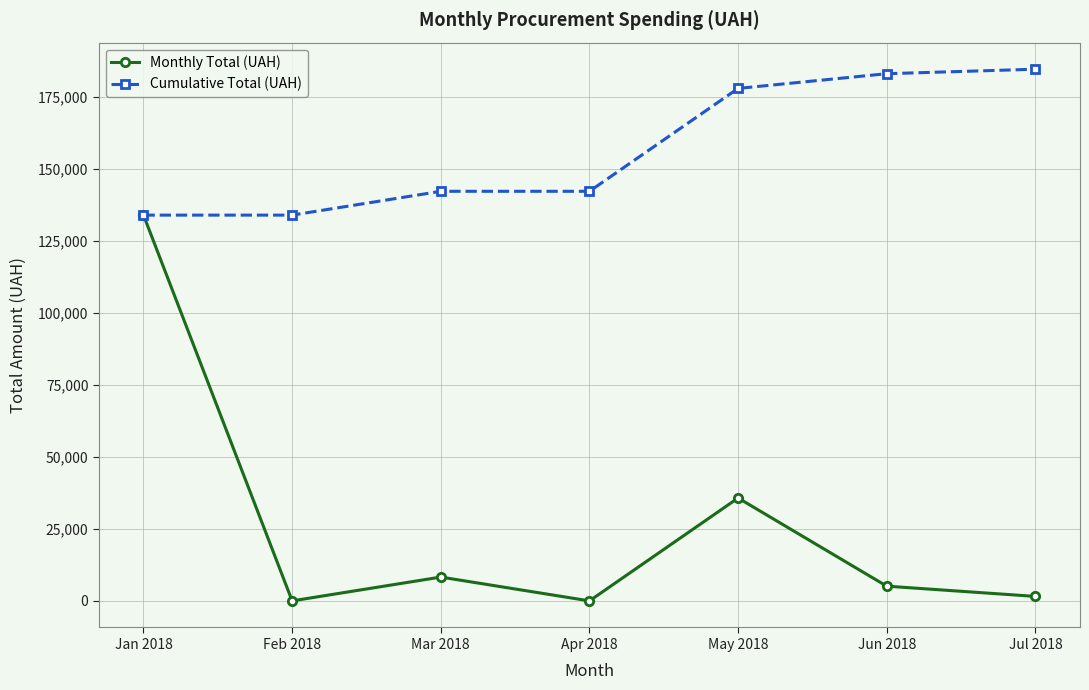

Which series has the largest range (max minus min)?

Monthly Total (UAH)